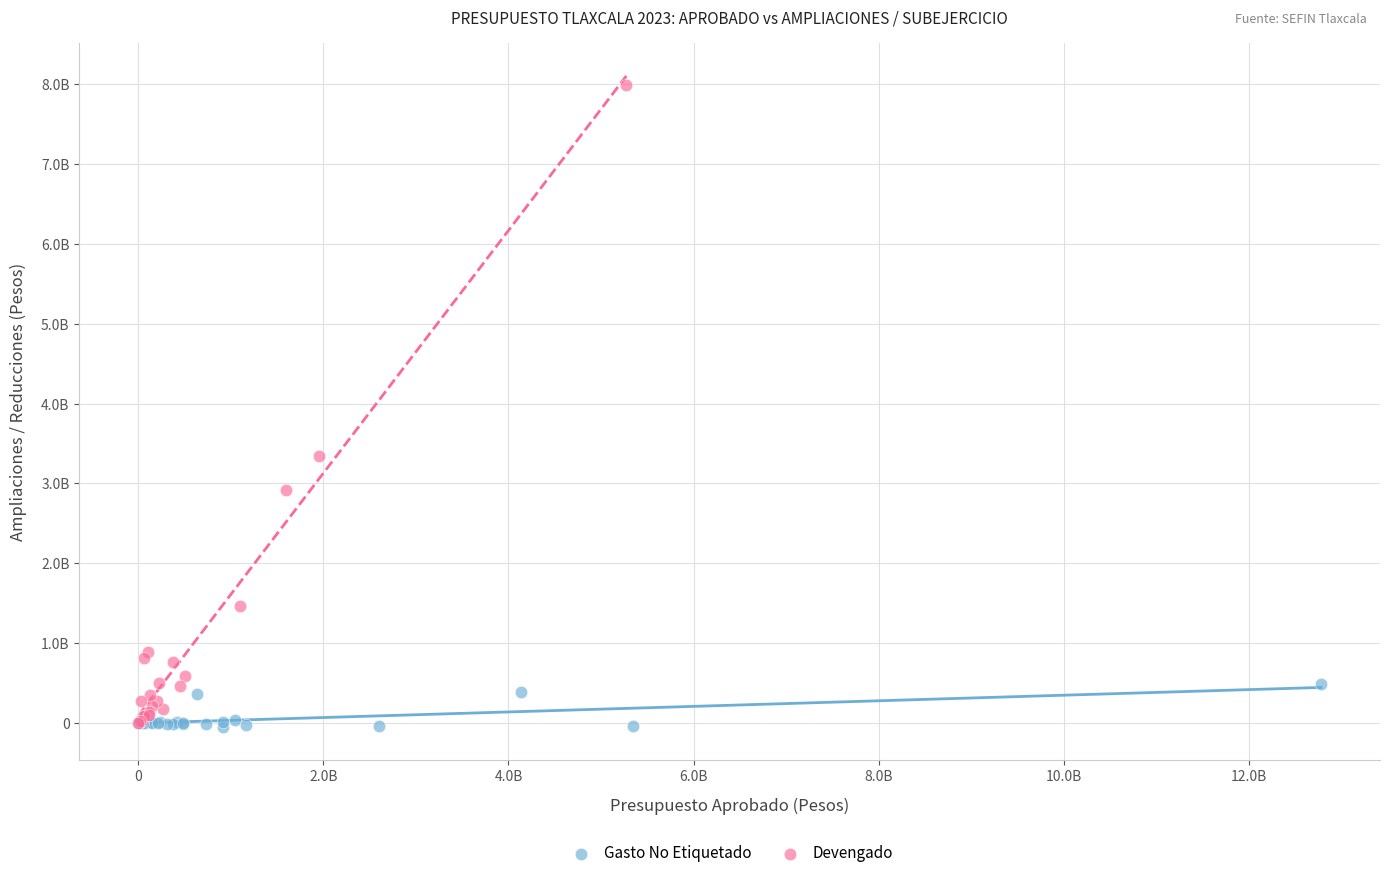

Which series has the largest Y range (max minus min)?

Devengado